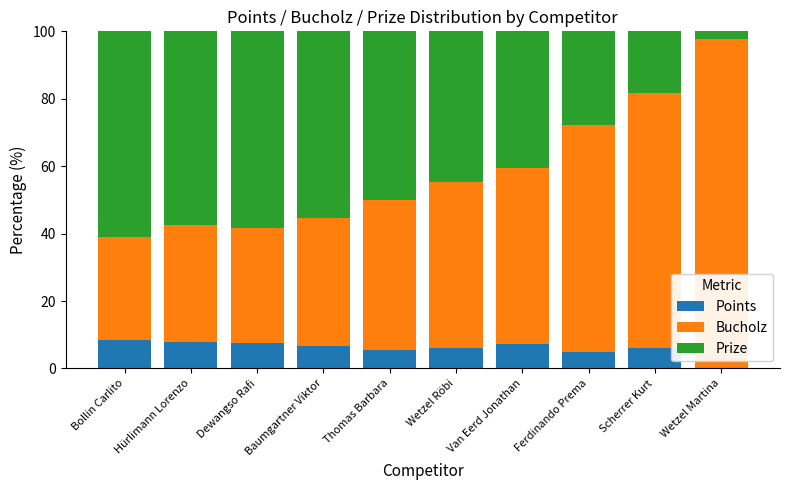

True or false: Points has a value of 7.1 at Van Eerd Jonathan.

True